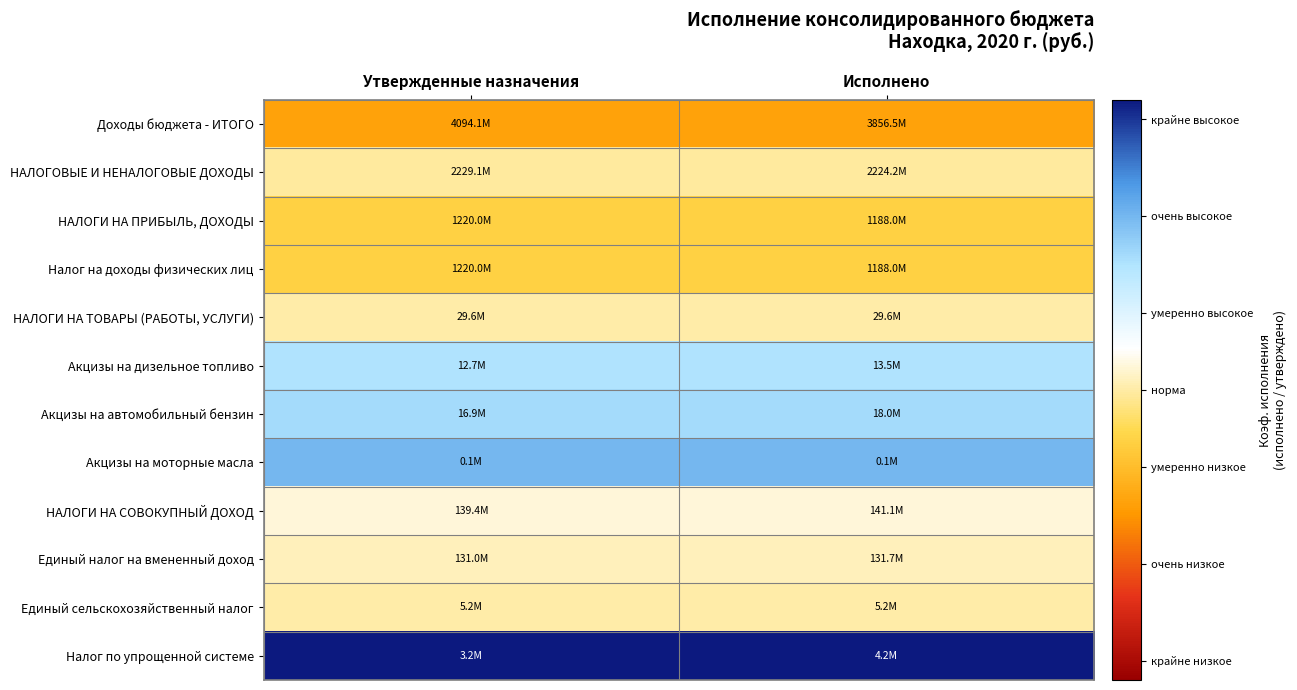

What is the greatest value displayed?

1.3